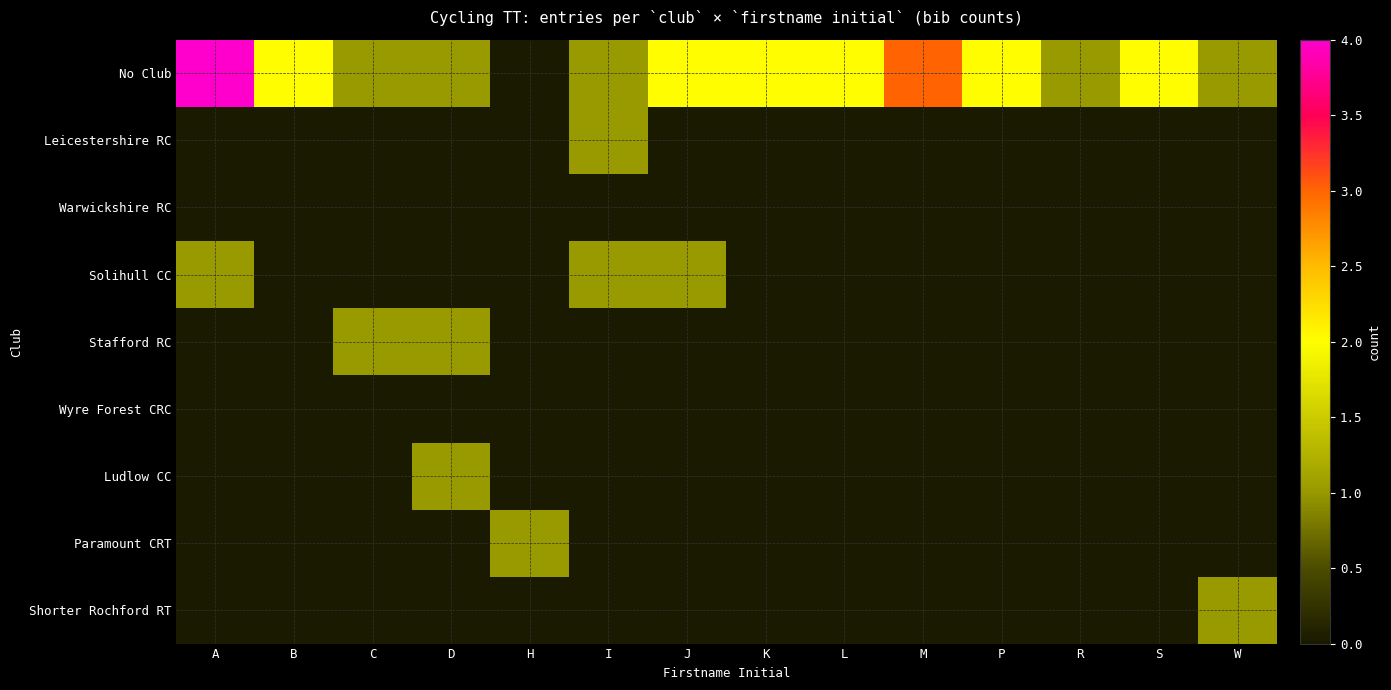

At how many categories does at least one series exceed 1?

8